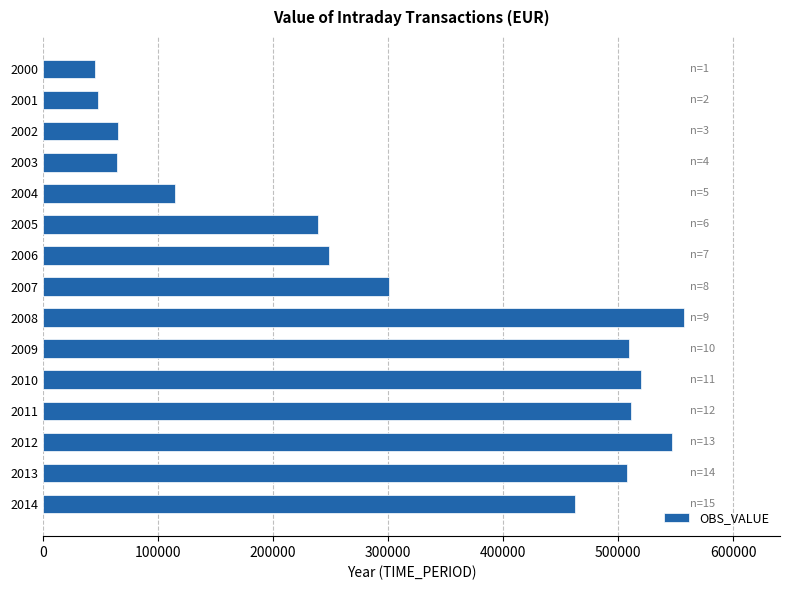

How many values are below 301232?

7